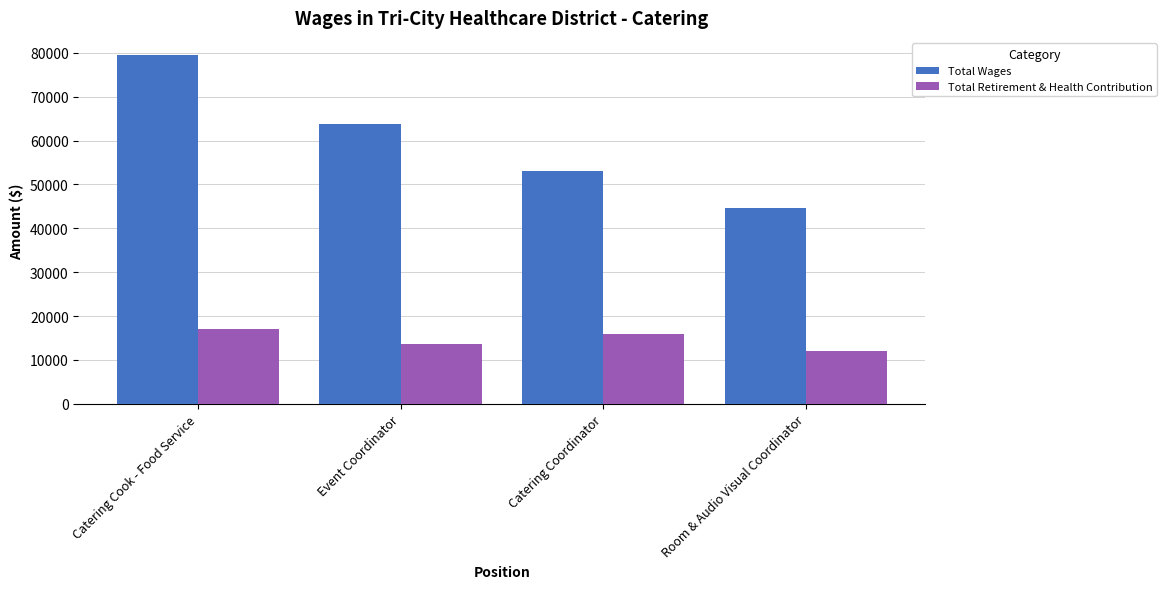

The Total Wages series shows 79423 at Catering Cook - Food Service. True or false?

True